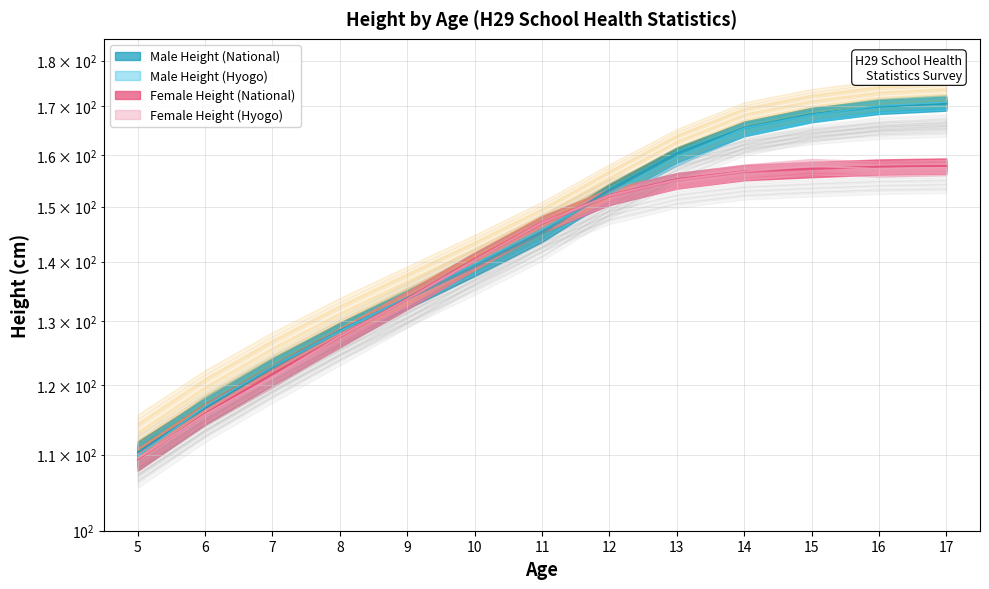

What is the change in value from 6 to 9?

+16.5